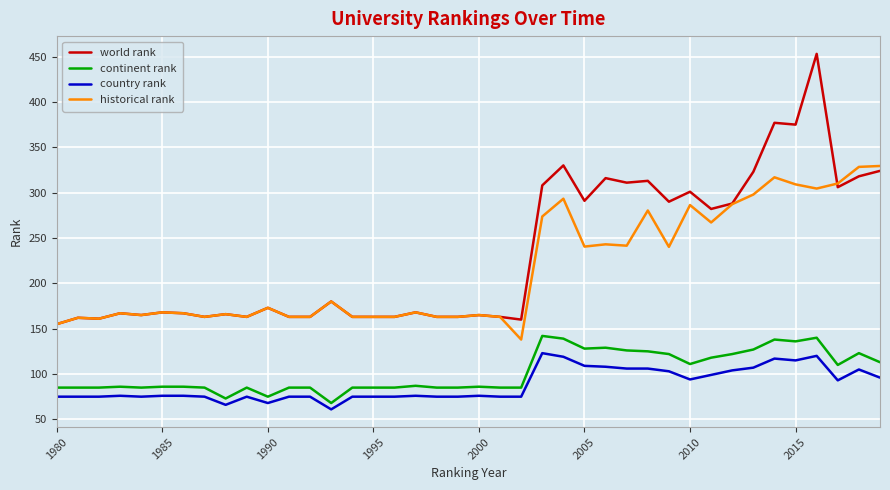

Which series has the largest range (max minus min)?

world rank